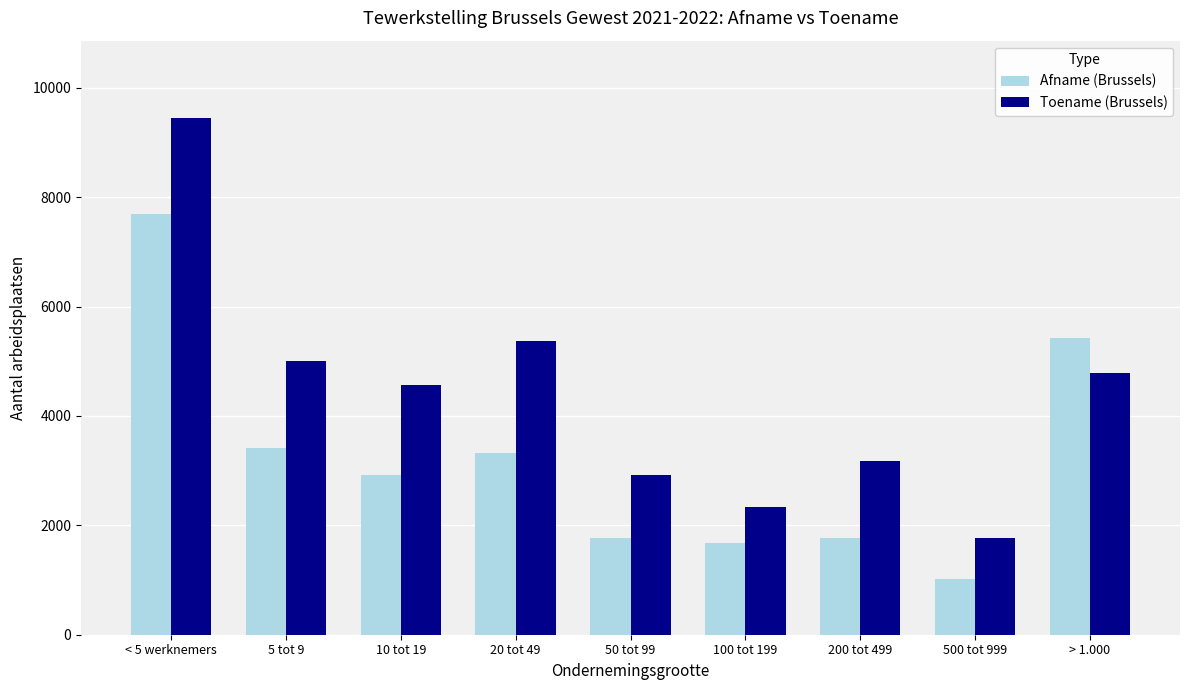

What is the value of the Afname (Brussels) bar at the 6th from the left?

1671